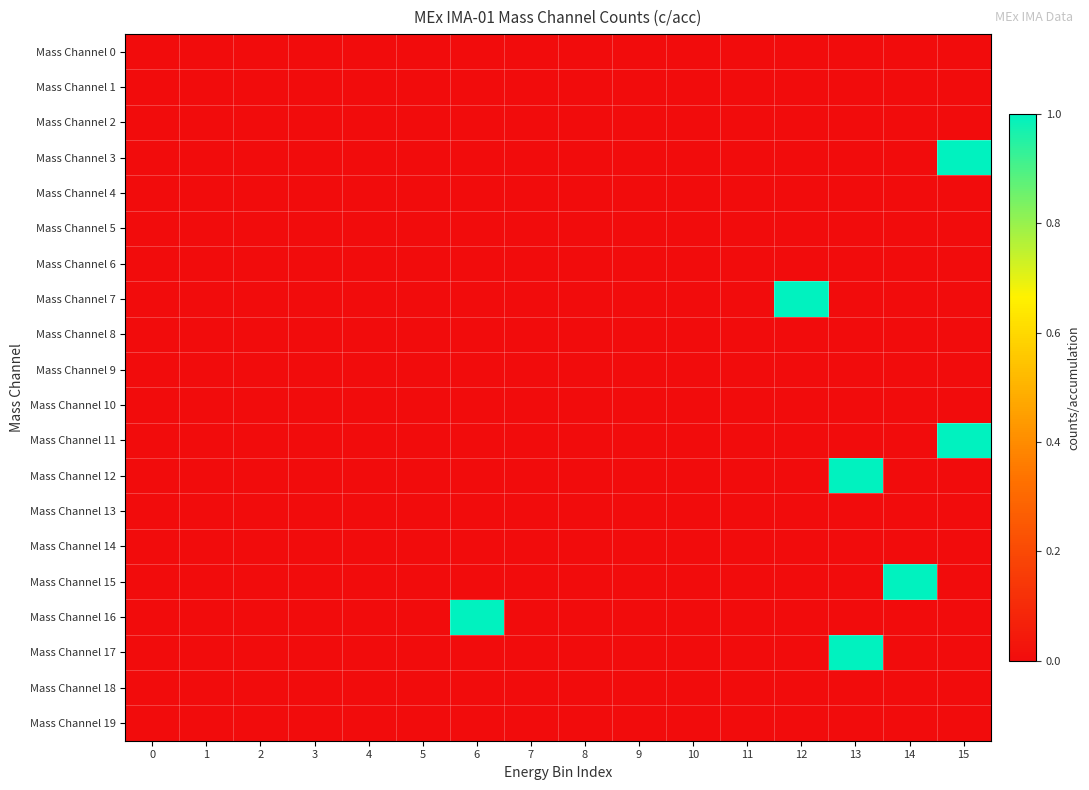

Reading right to left, extract all data points from this chart.

Mass Channel 0: 15=0	14=0	13=0	12=0	11=0	10=0	9=0	8=0	7=0	6=0	5=0	4=0	3=0	2=0	1=0	0=0
Mass Channel 1: 15=0	14=0	13=0	12=0	11=0	10=0	9=0	8=0	7=0	6=0	5=0	4=0	3=0	2=0	1=0	0=0
Mass Channel 2: 15=0	14=0	13=0	12=0	11=0	10=0	9=0	8=0	7=0	6=0	5=0	4=0	3=0	2=0	1=0	0=0
Mass Channel 3: 15=1	14=0	13=0	12=0	11=0	10=0	9=0	8=0	7=0	6=0	5=0	4=0	3=0	2=0	1=0	0=0
Mass Channel 4: 15=0	14=0	13=0	12=0	11=0	10=0	9=0	8=0	7=0	6=0	5=0	4=0	3=0	2=0	1=0	0=0
Mass Channel 5: 15=0	14=0	13=0	12=0	11=0	10=0	9=0	8=0	7=0	6=0	5=0	4=0	3=0	2=0	1=0	0=0
Mass Channel 6: 15=0	14=0	13=0	12=0	11=0	10=0	9=0	8=0	7=0	6=0	5=0	4=0	3=0	2=0	1=0	0=0
Mass Channel 7: 15=0	14=0	13=0	12=1	11=0	10=0	9=0	8=0	7=0	6=0	5=0	4=0	3=0	2=0	1=0	0=0
Mass Channel 8: 15=0	14=0	13=0	12=0	11=0	10=0	9=0	8=0	7=0	6=0	5=0	4=0	3=0	2=0	1=0	0=0
Mass Channel 9: 15=0	14=0	13=0	12=0	11=0	10=0	9=0	8=0	7=0	6=0	5=0	4=0	3=0	2=0	1=0	0=0
Mass Channel 10: 15=0	14=0	13=0	12=0	11=0	10=0	9=0	8=0	7=0	6=0	5=0	4=0	3=0	2=0	1=0	0=0
Mass Channel 11: 15=1	14=0	13=0	12=0	11=0	10=0	9=0	8=0	7=0	6=0	5=0	4=0	3=0	2=0	1=0	0=0
Mass Channel 12: 15=0	14=0	13=1	12=0	11=0	10=0	9=0	8=0	7=0	6=0	5=0	4=0	3=0	2=0	1=0	0=0
Mass Channel 13: 15=0	14=0	13=0	12=0	11=0	10=0	9=0	8=0	7=0	6=0	5=0	4=0	3=0	2=0	1=0	0=0
Mass Channel 14: 15=0	14=0	13=0	12=0	11=0	10=0	9=0	8=0	7=0	6=0	5=0	4=0	3=0	2=0	1=0	0=0
Mass Channel 15: 15=0	14=1	13=0	12=0	11=0	10=0	9=0	8=0	7=0	6=0	5=0	4=0	3=0	2=0	1=0	0=0
Mass Channel 16: 15=0	14=0	13=0	12=0	11=0	10=0	9=0	8=0	7=0	6=1	5=0	4=0	3=0	2=0	1=0	0=0
Mass Channel 17: 15=0	14=0	13=1	12=0	11=0	10=0	9=0	8=0	7=0	6=0	5=0	4=0	3=0	2=0	1=0	0=0
Mass Channel 18: 15=0	14=0	13=0	12=0	11=0	10=0	9=0	8=0	7=0	6=0	5=0	4=0	3=0	2=0	1=0	0=0
Mass Channel 19: 15=0	14=0	13=0	12=0	11=0	10=0	9=0	8=0	7=0	6=0	5=0	4=0	3=0	2=0	1=0	0=0